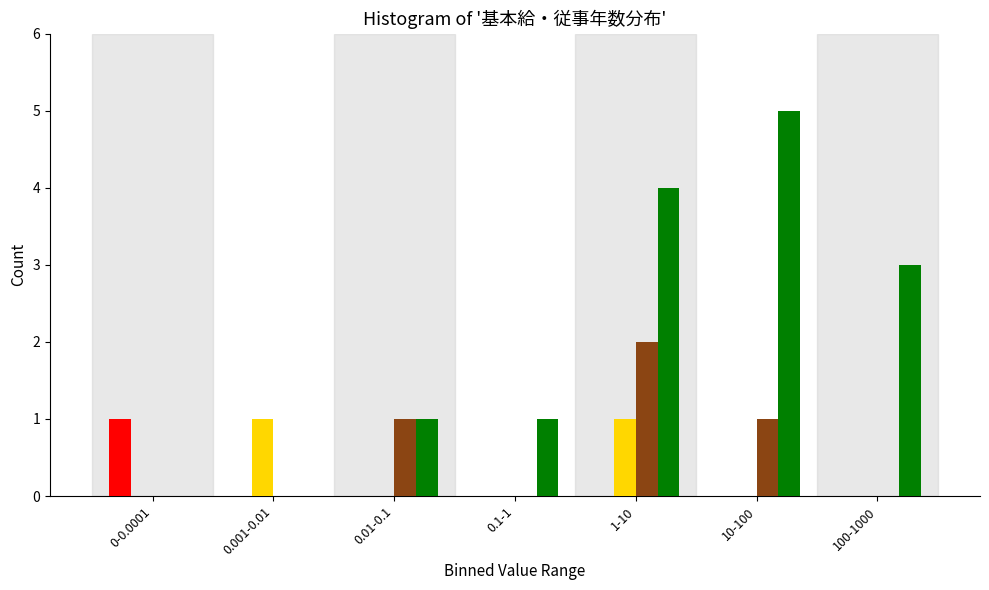

Which label corresponds to the largest value in the chart?

10-100